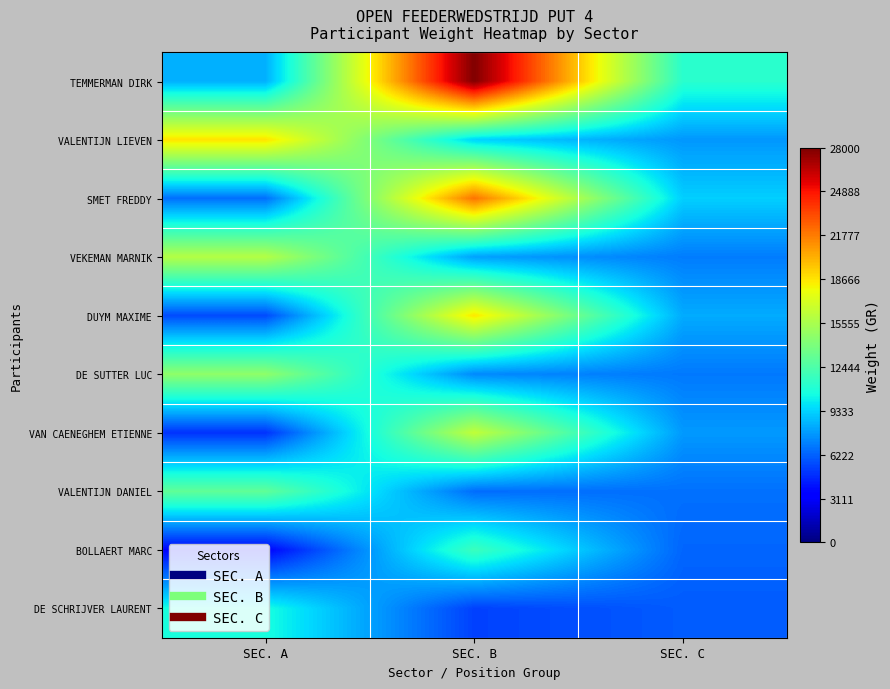

Which has a higher value, SEC. B or SEC. C?

SEC. B